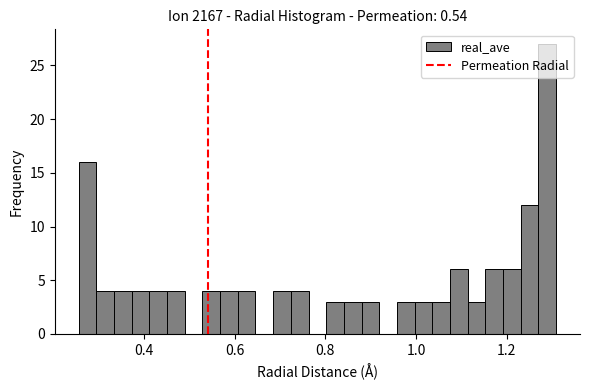

Read against the x-axis, roughly where is the centre of the tallest bar?

1.28